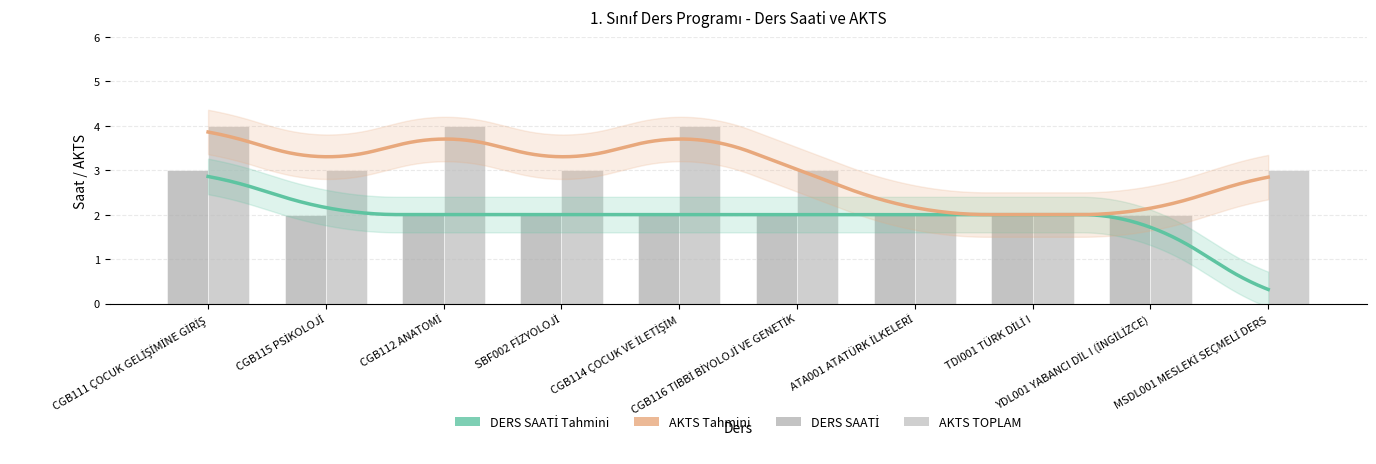

Rank the categories by AKTS TOPLAM value from lowest to highest.

ATA001 ATATÜRK İLKELERİ, TDI001 TÜRK DİLİ I, YDL001 YABANCI DİL I (İNGİLİZCE), CGB115 PSİKOLOJİ, SBF002 FİZYOLOJİ, CGB116 TIBBİ BİYOLOJİ VE GENETİK, MSDL001 MESLEKİ SEÇMELİ DERS, CGB111 ÇOCUK GELİŞİMİNE GİRİŞ, CGB112 ANATOMİ, CGB114 ÇOCUK VE İLETİŞİM